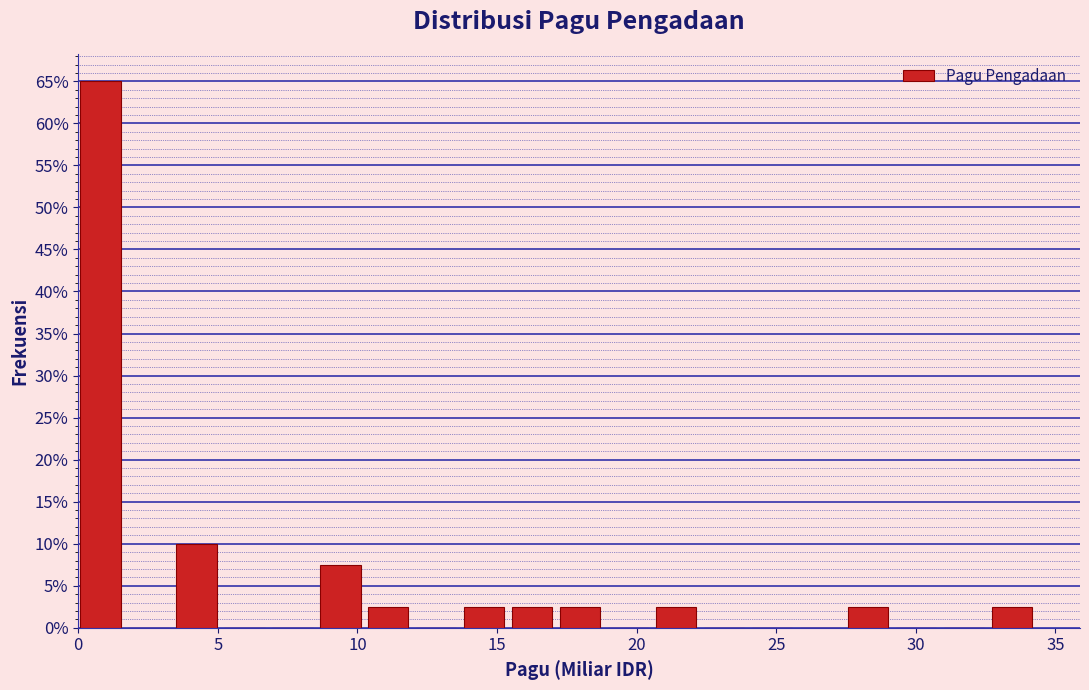

Around what value on the x-axis is the tallest bar? Give the approximate position of its centre, as read against the axis.

1.0